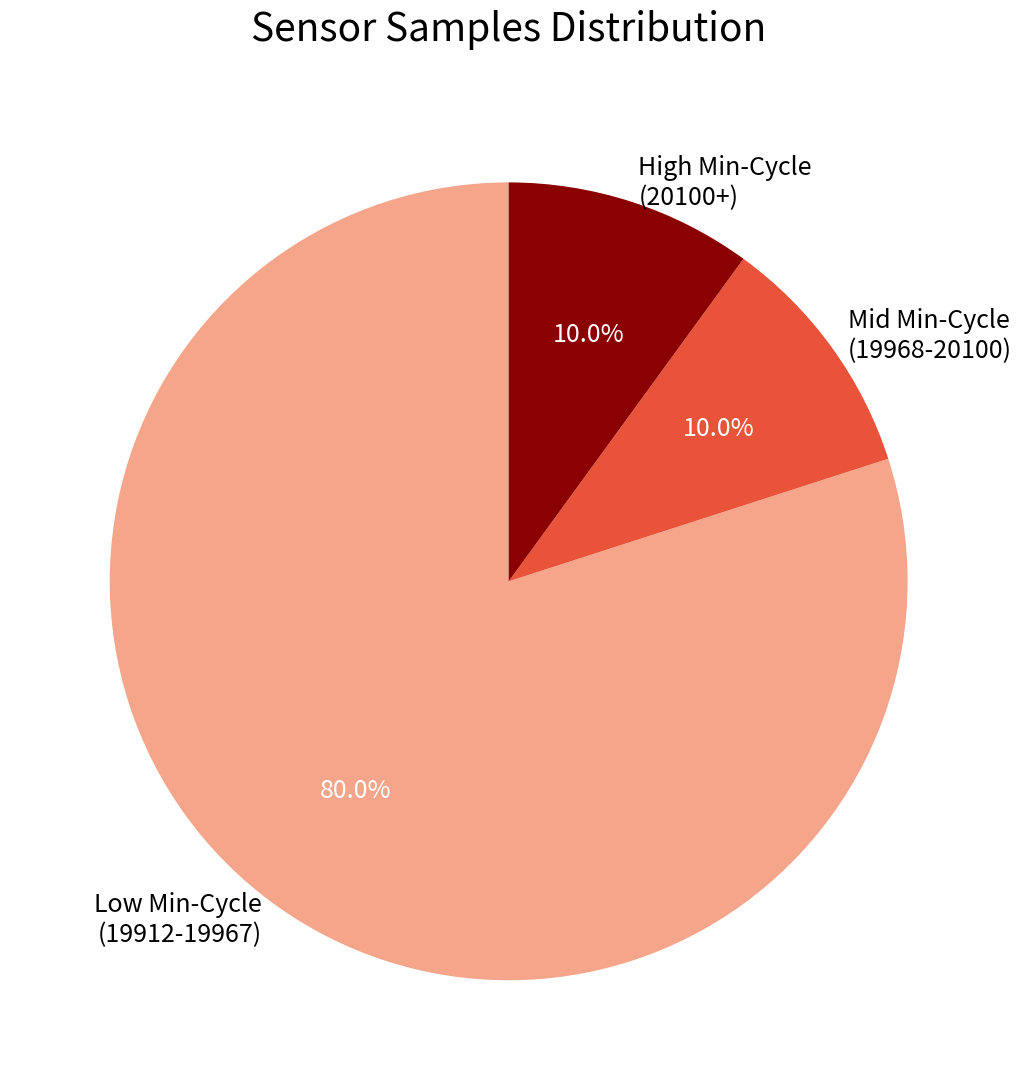

Which slice is the largest?

Low Min-Cycle (19912-19967)